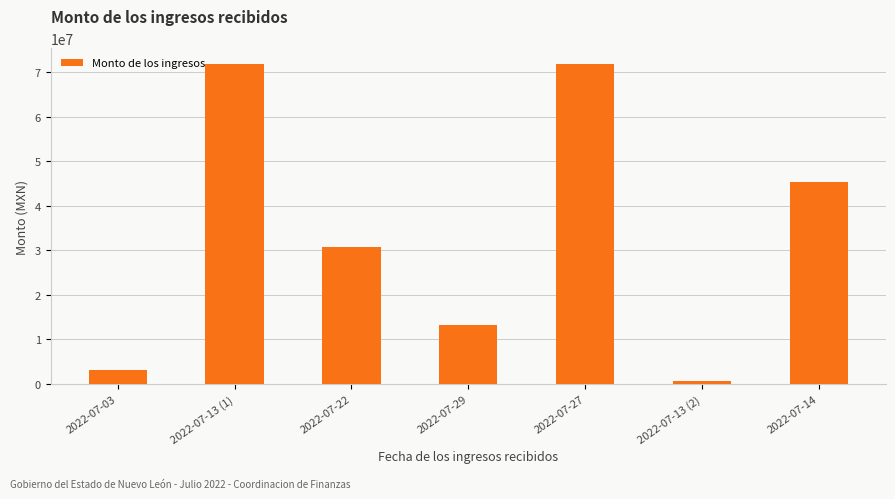

What is the smallest value displayed?

572718.0